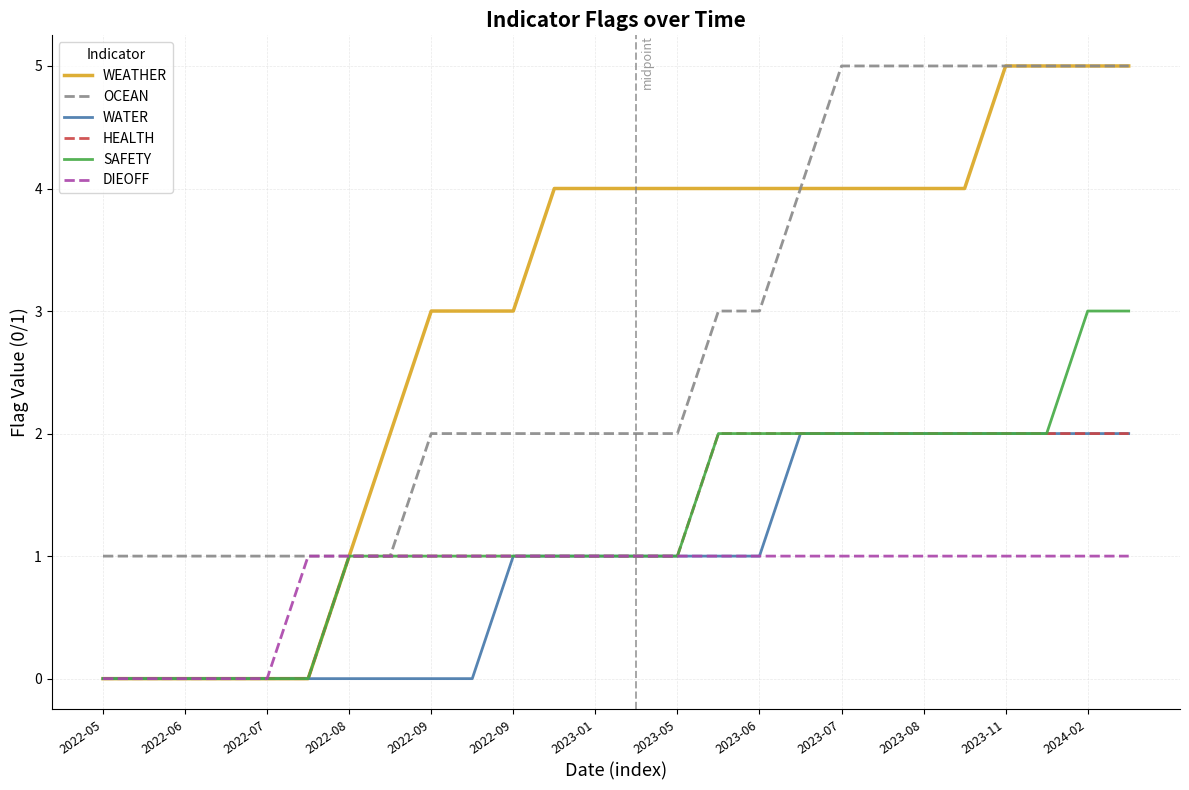

What is the highest value of the WEATHER series?

5